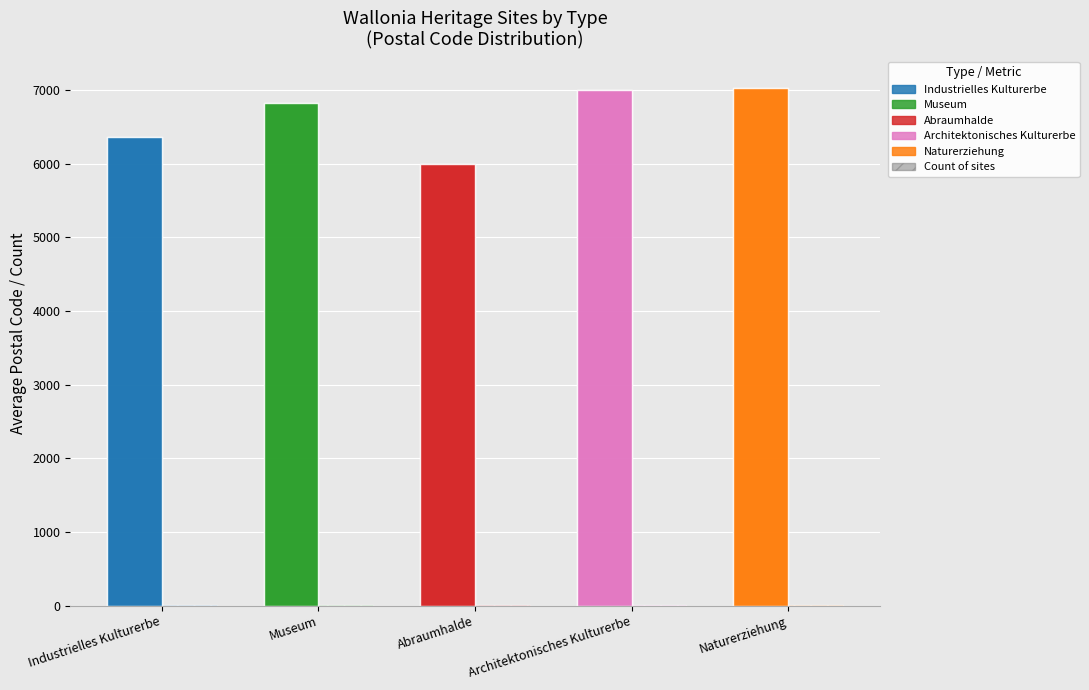

How many bars are there in each group?

2